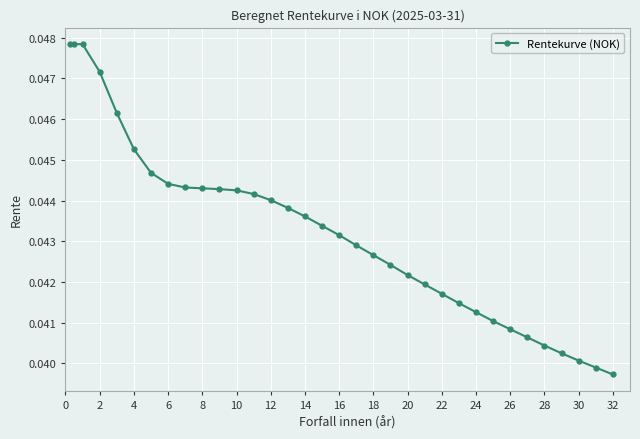

Count the values in the range 0 to 1.

34